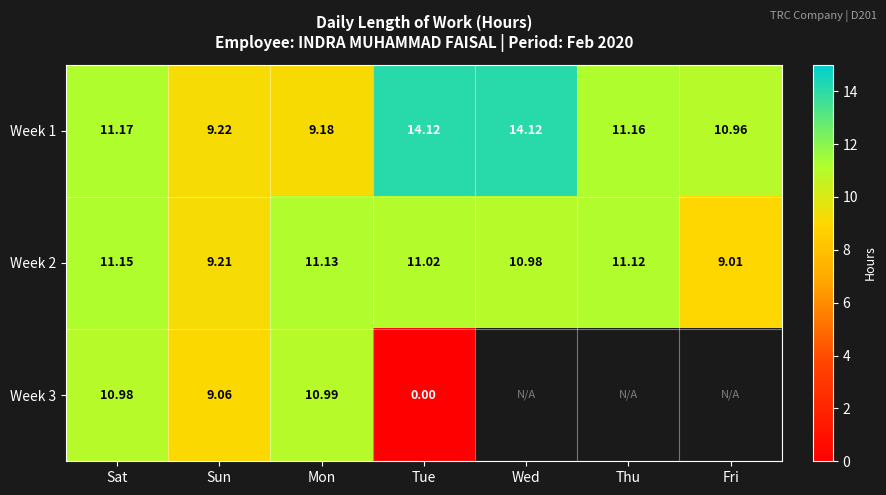

List the labels in order of Week 2 value, largest first.

Sat, Mon, Thu, Tue, Wed, Sun, Fri